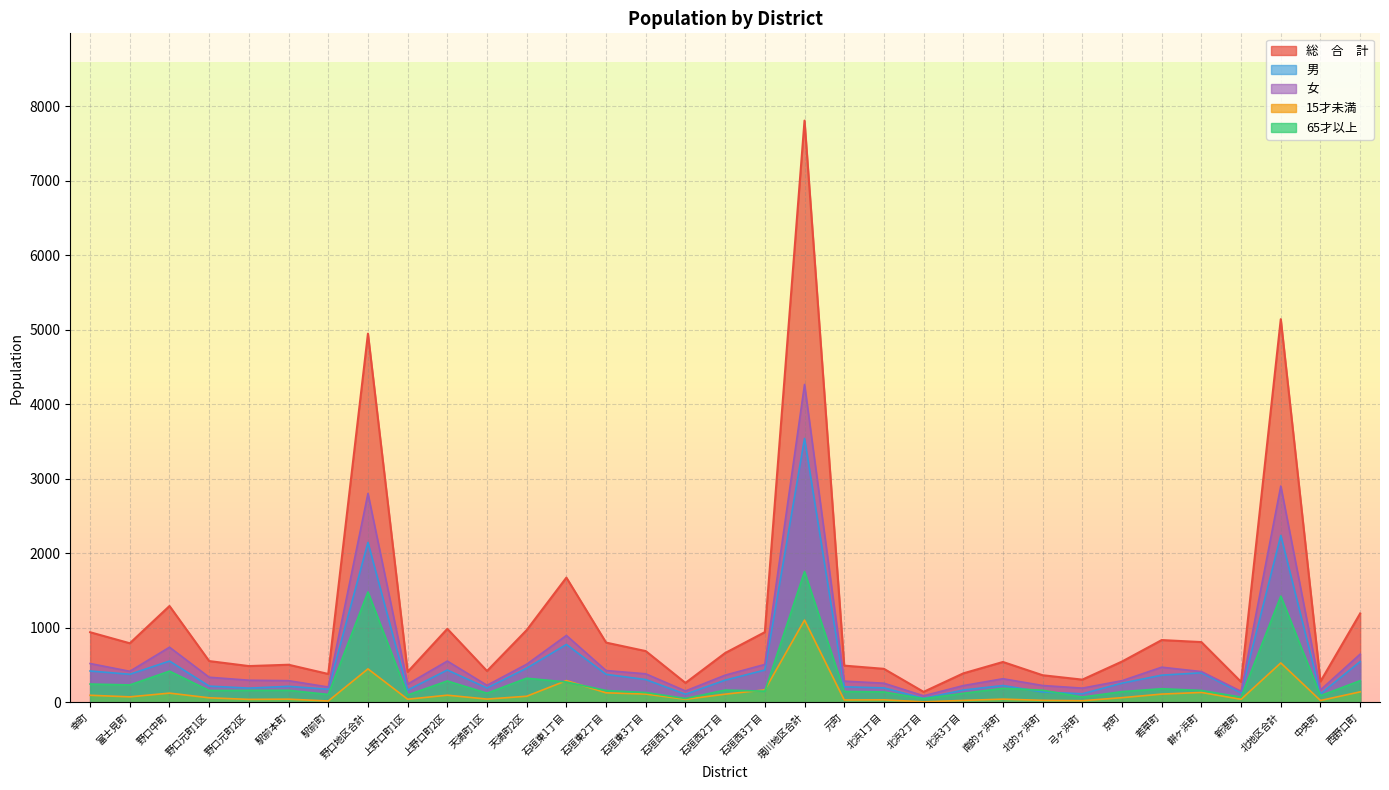

The 65才以上 series shows 159 at 餅ヶ浜町. True or false?

True